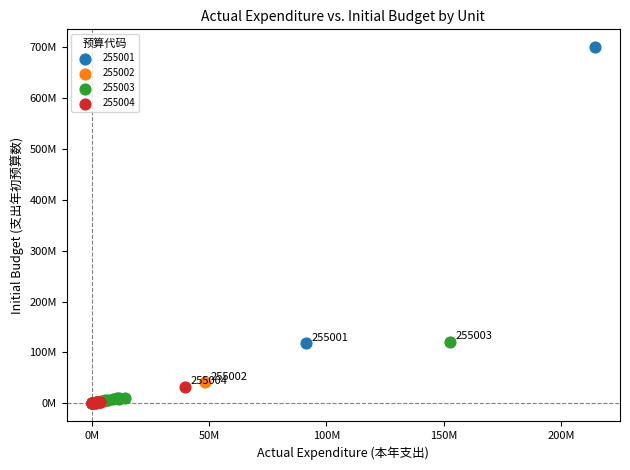

What are all the series names shown in the legend?

255001, 255002, 255003, 255004